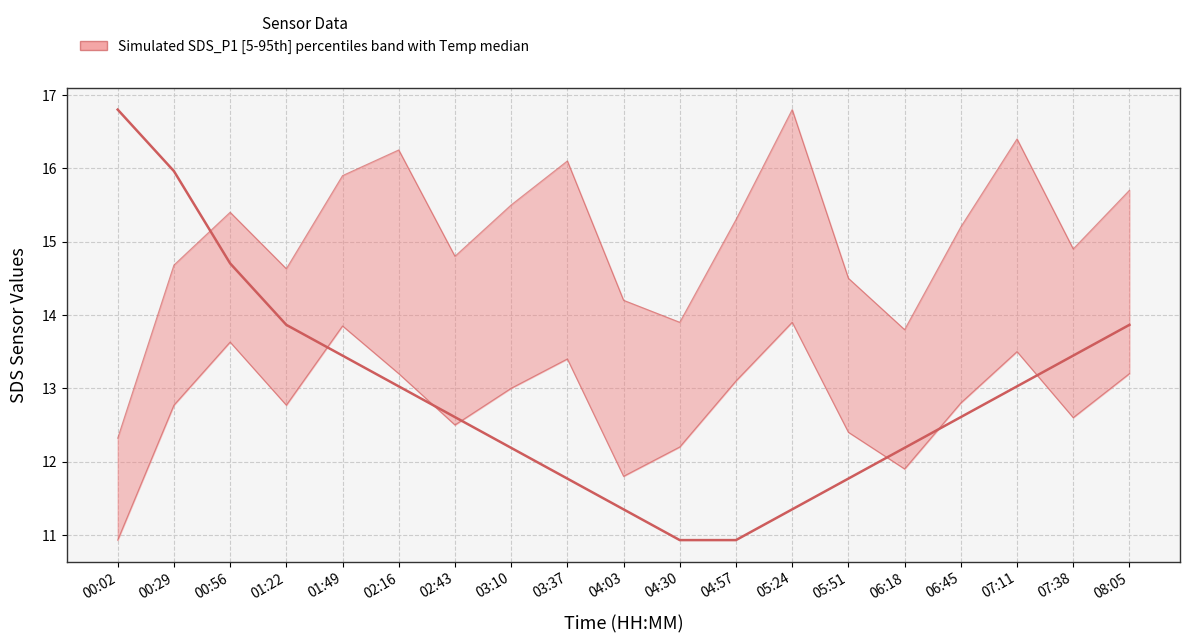

In SDS_P2 lower, how many points are higher than both neighbors (excluding endpoints)?

5